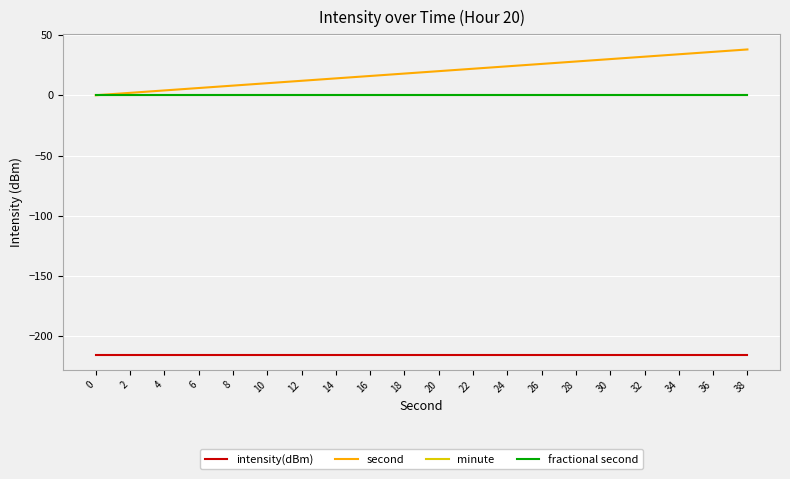

True or false: intensity(dBm) has more than 2 interior local peaks.

False